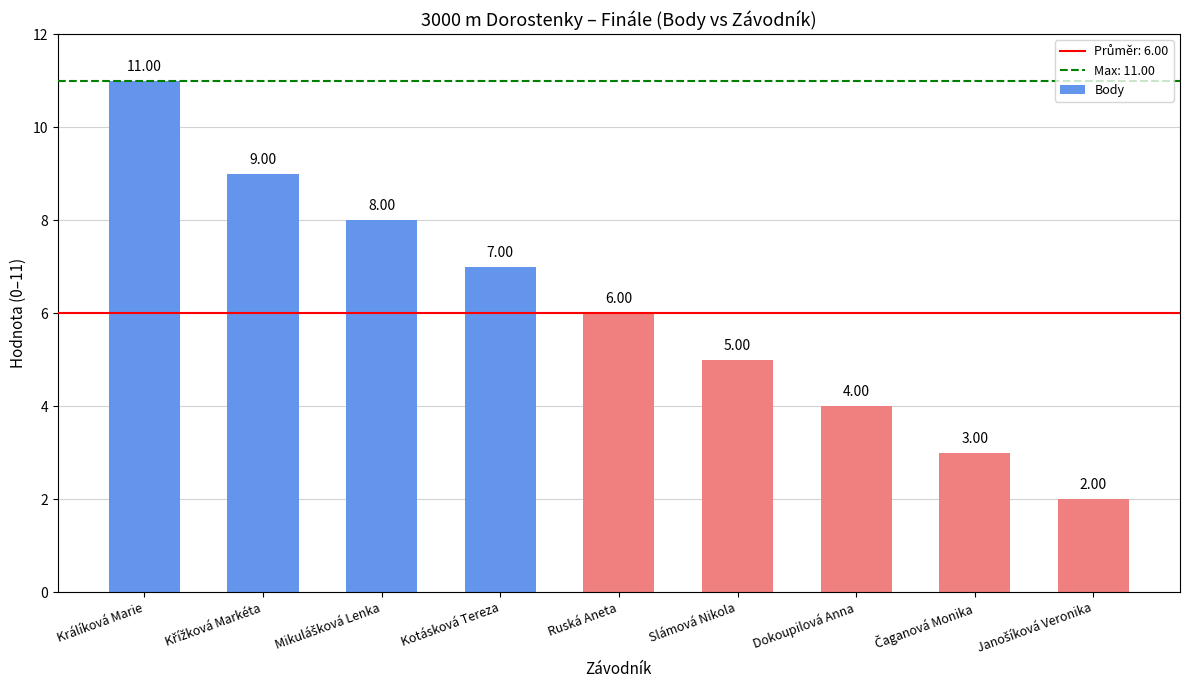

What is the greatest value displayed?

11